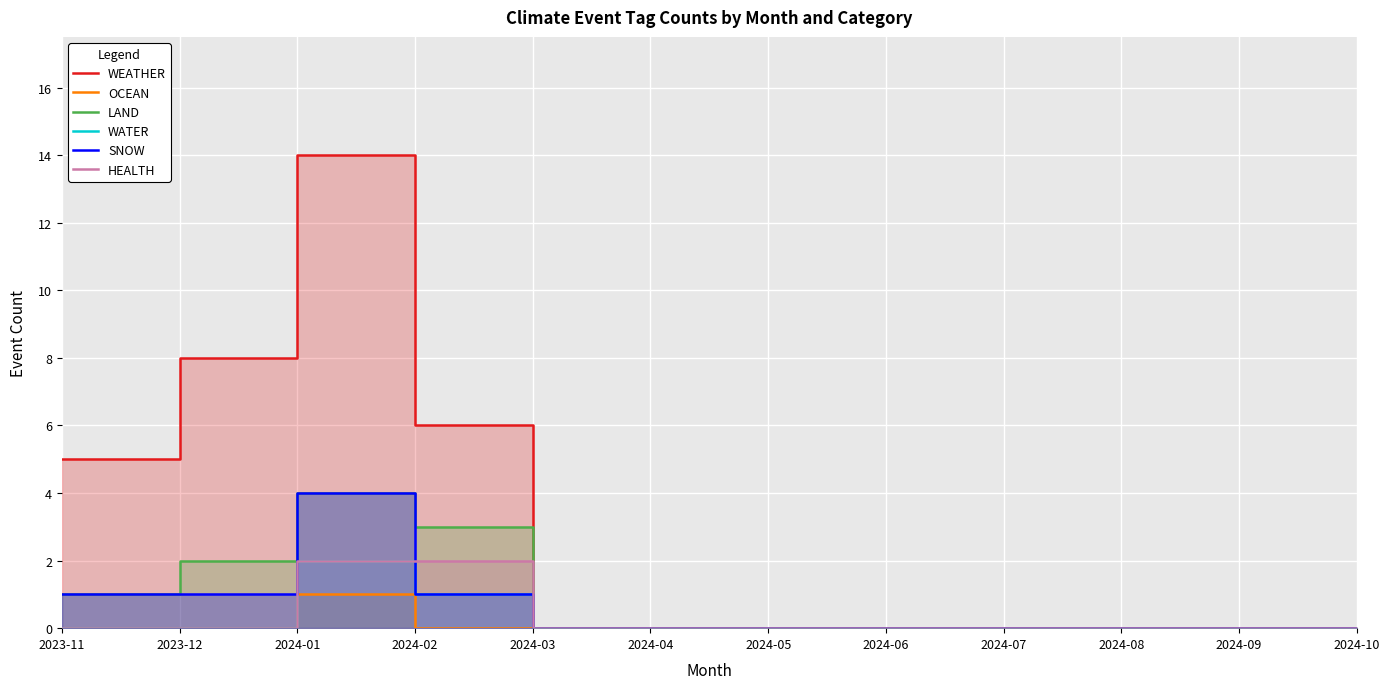

What is the difference between the LAND values at 2023-11 and 2024-07?

1